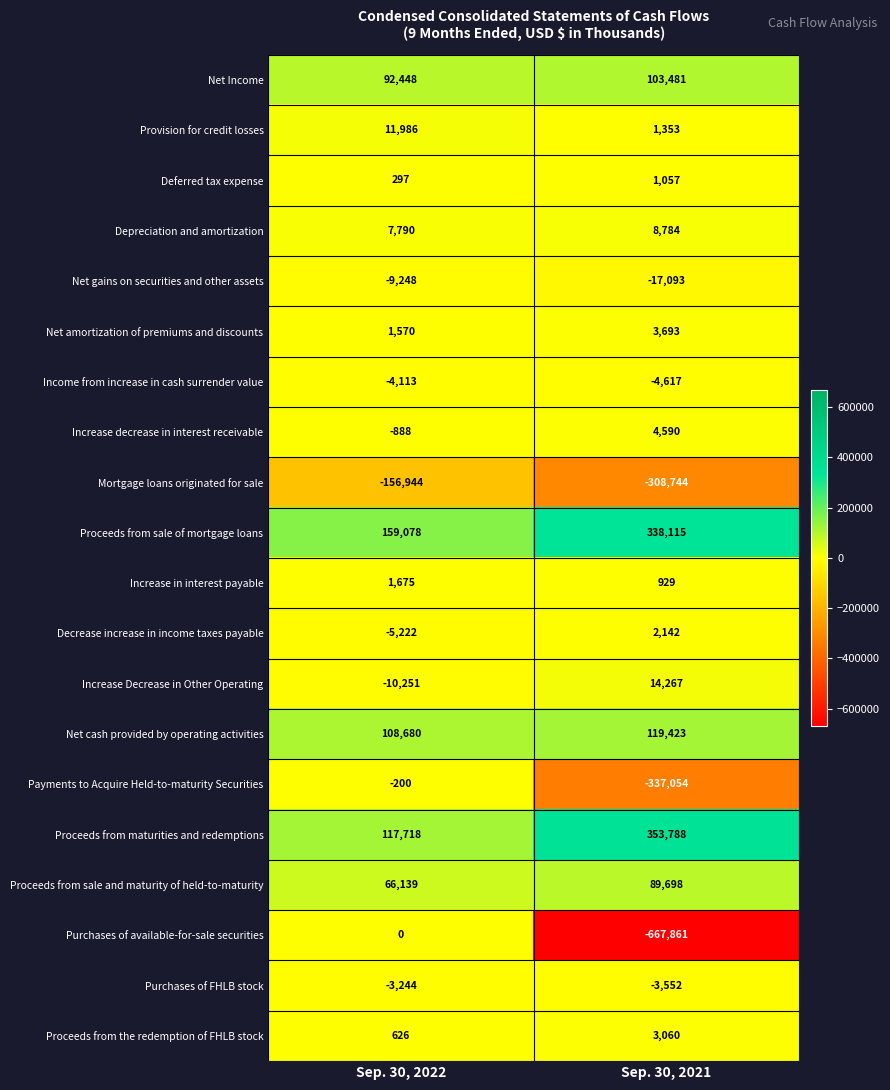

What is the difference between the highest and lowest values at Sep. 30, 2021?

1021649